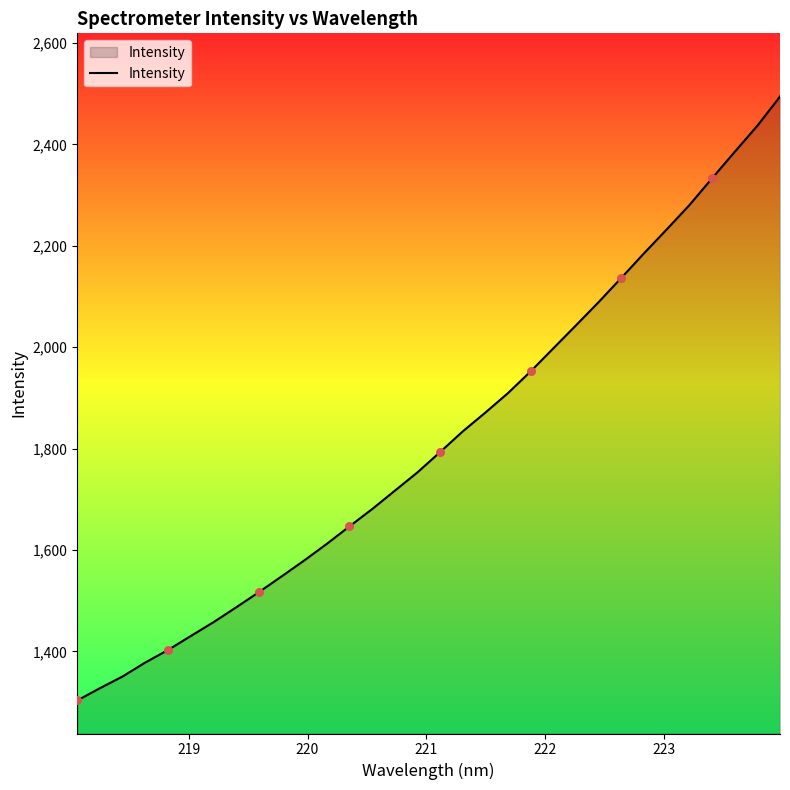

What is the maximum value shown in the chart?

2494.2